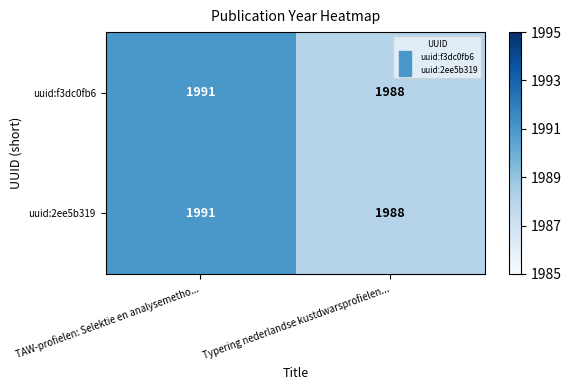

What is the average value of the uuid:2ee5b319 series?

1990